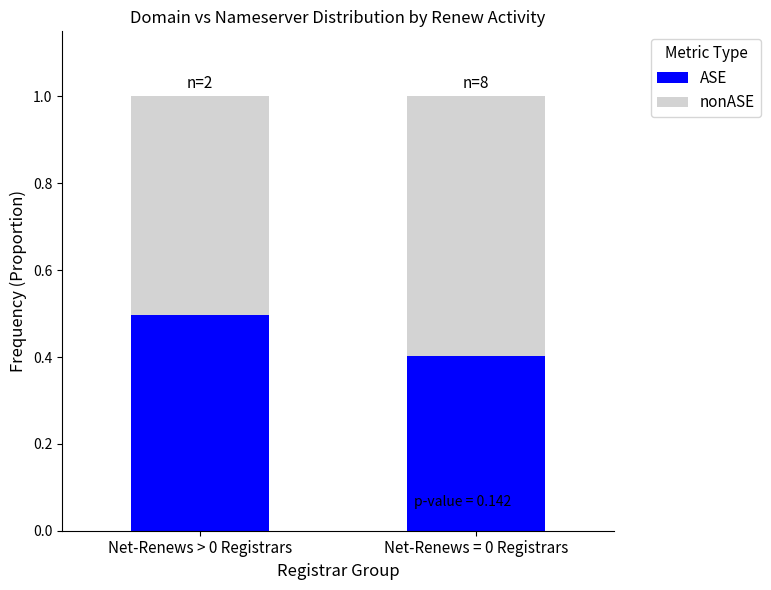

Is it true that ASE equals 0.2 at Net-Renews > 0 Registrars?

False